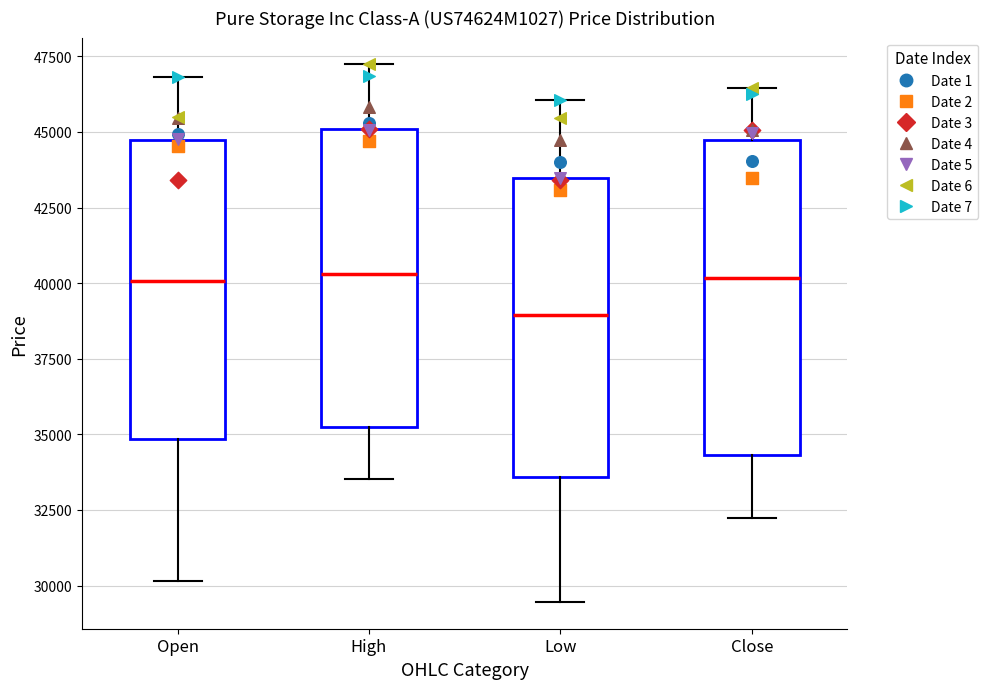

Reading left to right, read every box against the y-axis: the position of its median line, the range the box covers, and the ends of its whiskers. The values are not printed on the chart, so give them approximately, as read against the axis.

Open: median 40000, box 35000 to 44500, whiskers 30000 to 47000
High: median 40500, box 35500 to 45000, whiskers 33500 to 47000
Low: median 39000, box 33500 to 43500, whiskers 29500 to 46000
Close: median 40000, box 34500 to 44500, whiskers 32000 to 46500